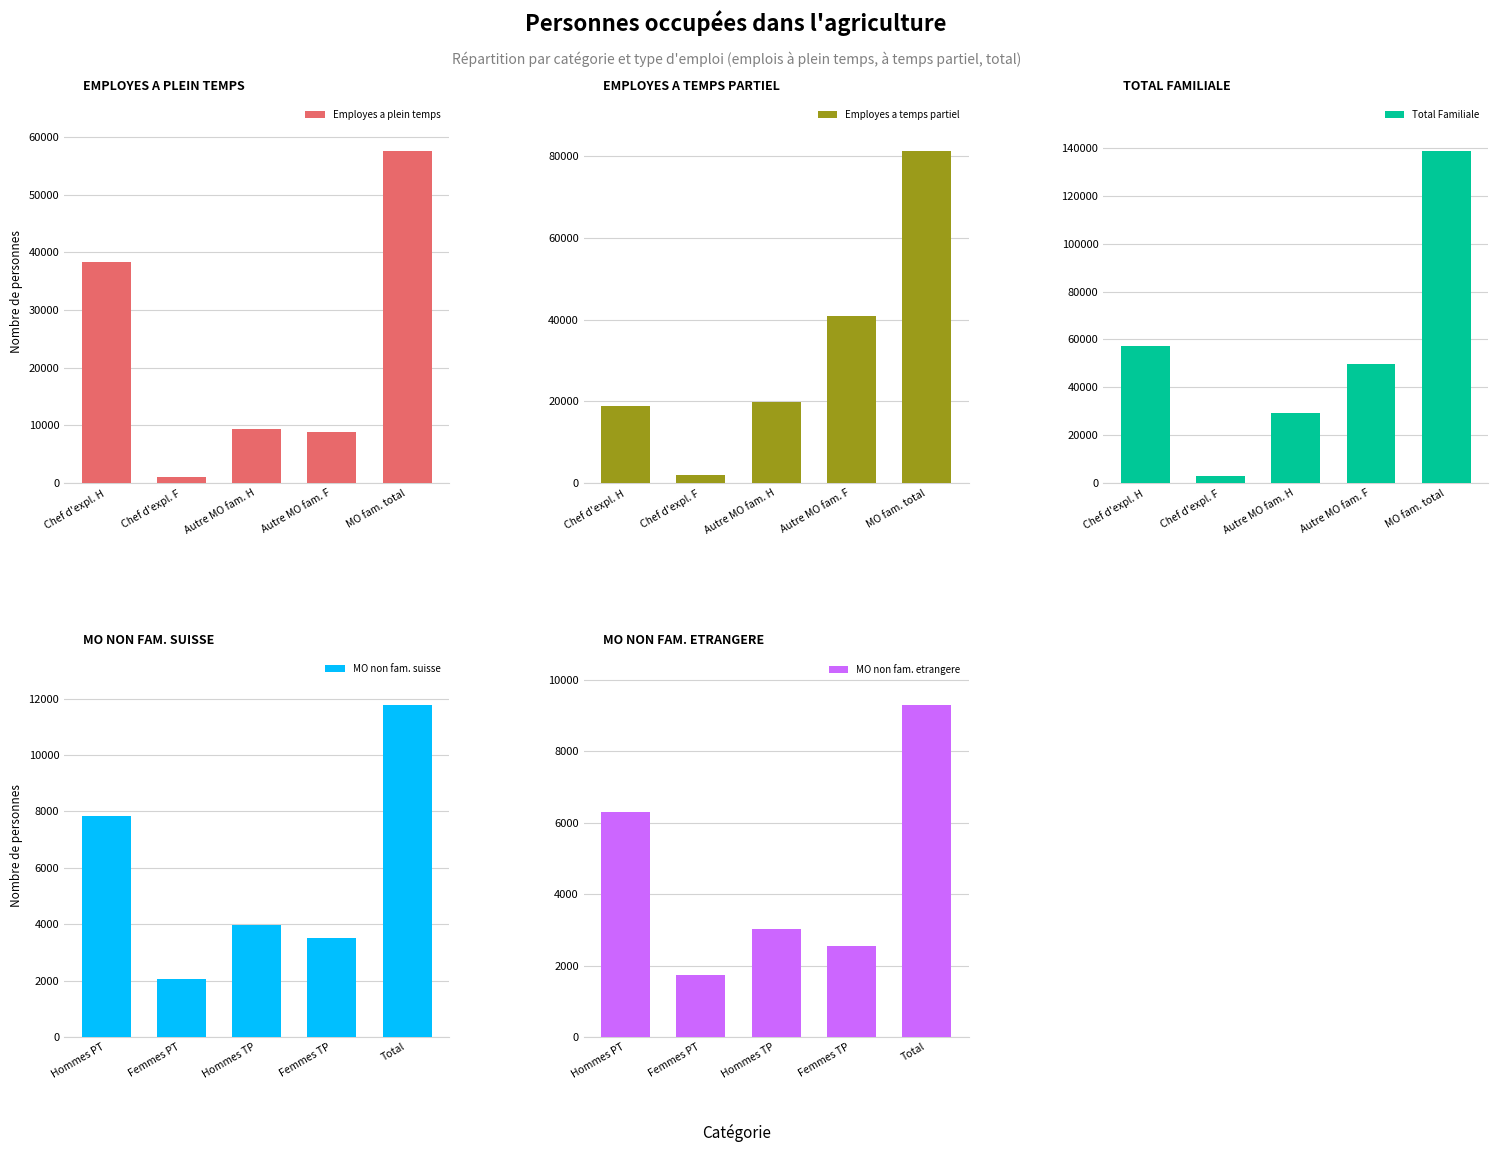

How many groups of bars are there?

5